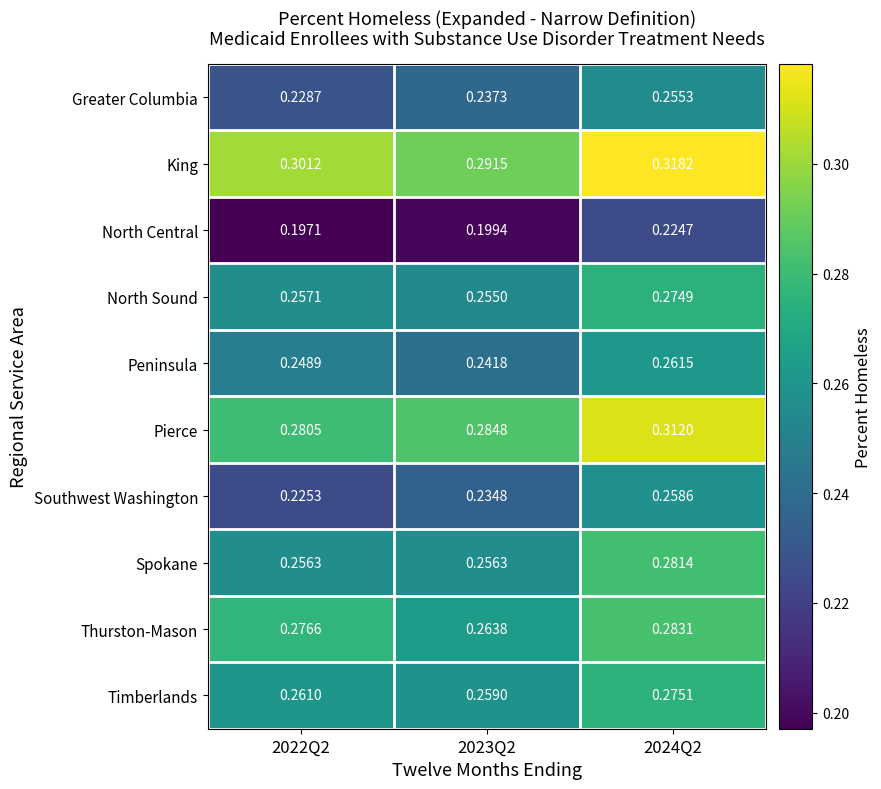

How many categories are shown in the chart?

3